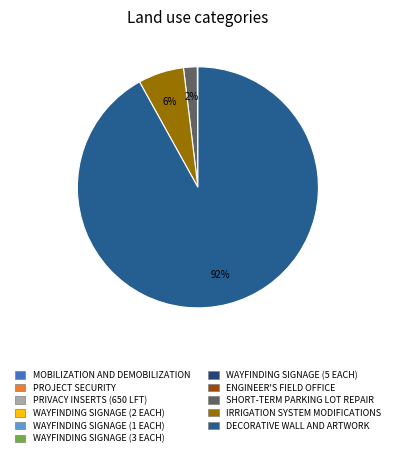

Rank the categories by value from lowest to highest.

MOBILIZATION AND DEMOBILIZATION, PROJECT SECURITY, WAYFINDING SIGNAGE (1 EACH), WAYFINDING SIGNAGE (2 EACH), WAYFINDING SIGNAGE (3 EACH), ENGINEER'S FIELD OFFICE, WAYFINDING SIGNAGE (5 EACH), PRIVACY INSERTS (650 LFT), SHORT-TERM PARKING LOT REPAIR, IRRIGATION SYSTEM MODIFICATIONS, DECORATIVE WALL AND ARTWORK